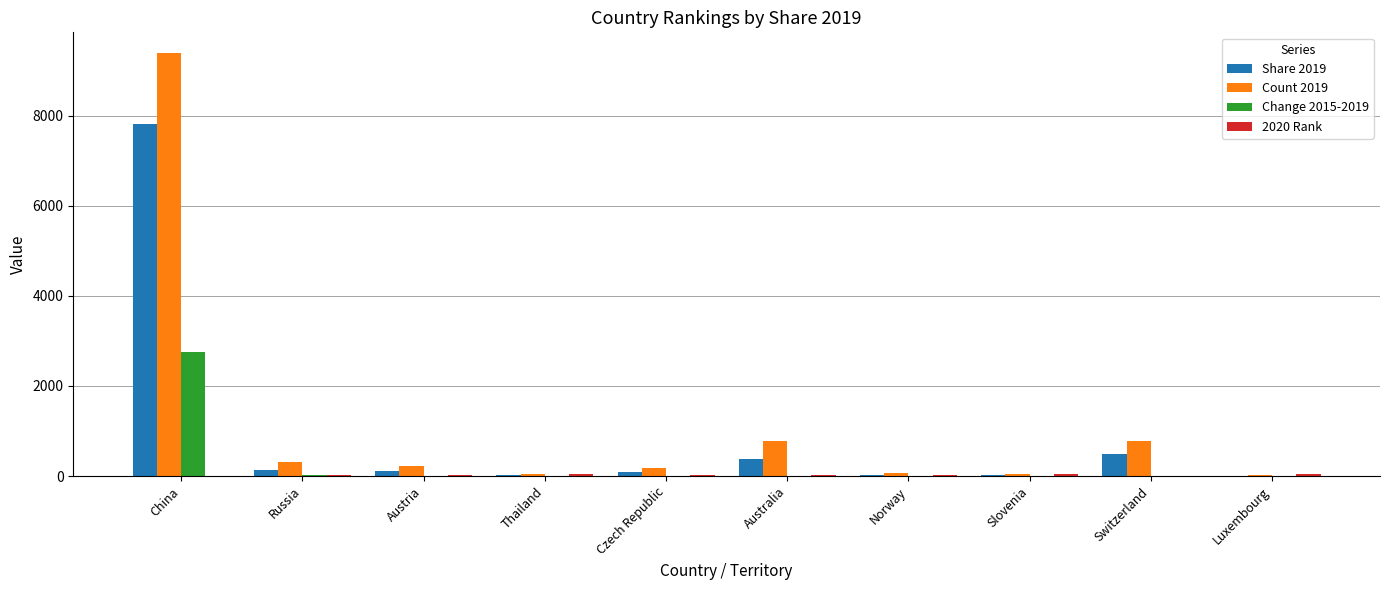

At which category is the sum across all series the highest?

China